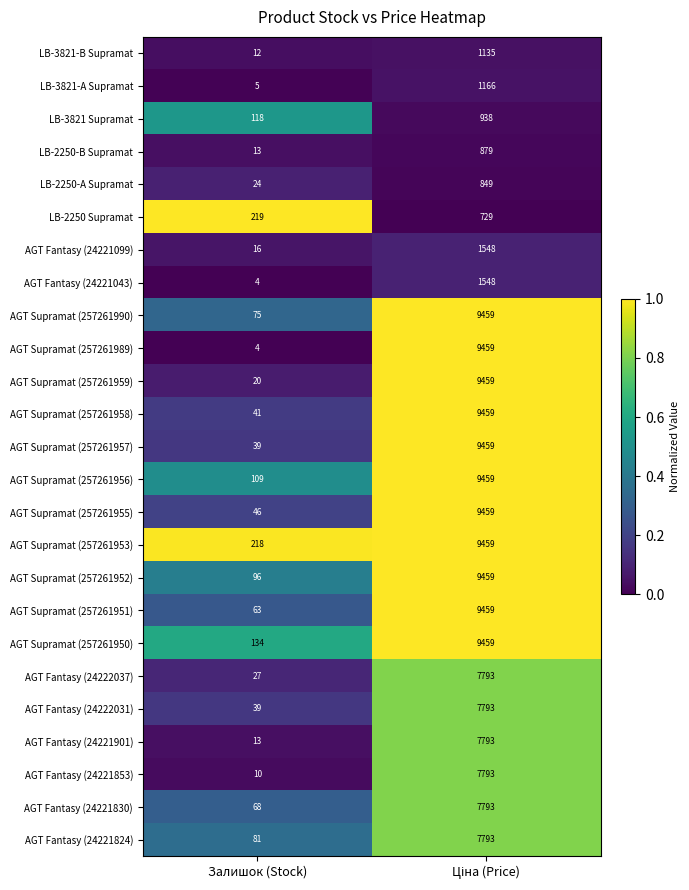

What is the total value across all series at Залишок (Stock)?

1494